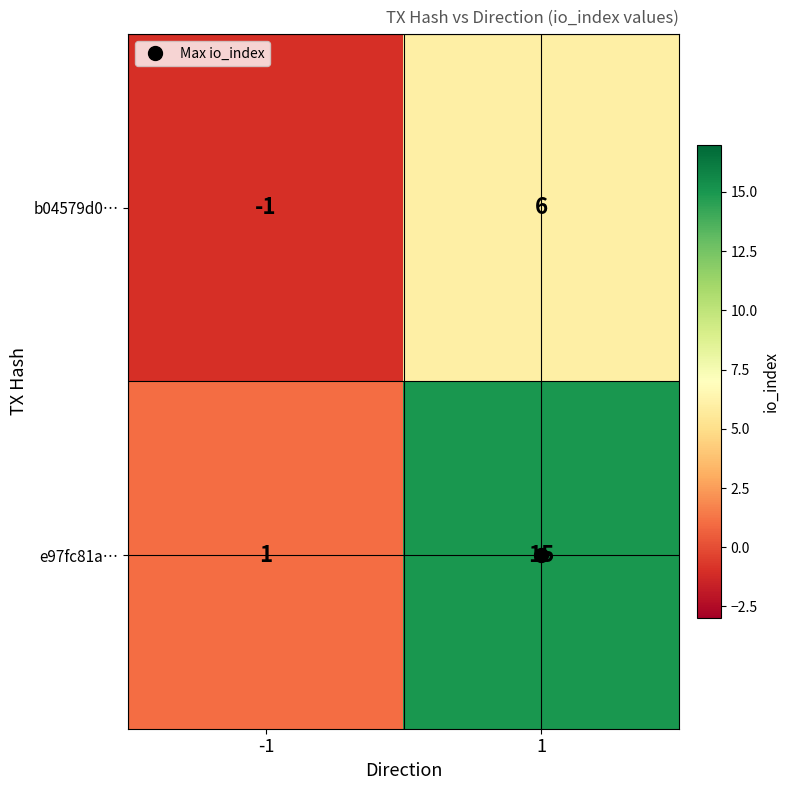

Rank the series by their maximum value, from lowest to highest.

b04579d0…, e97fc81a…